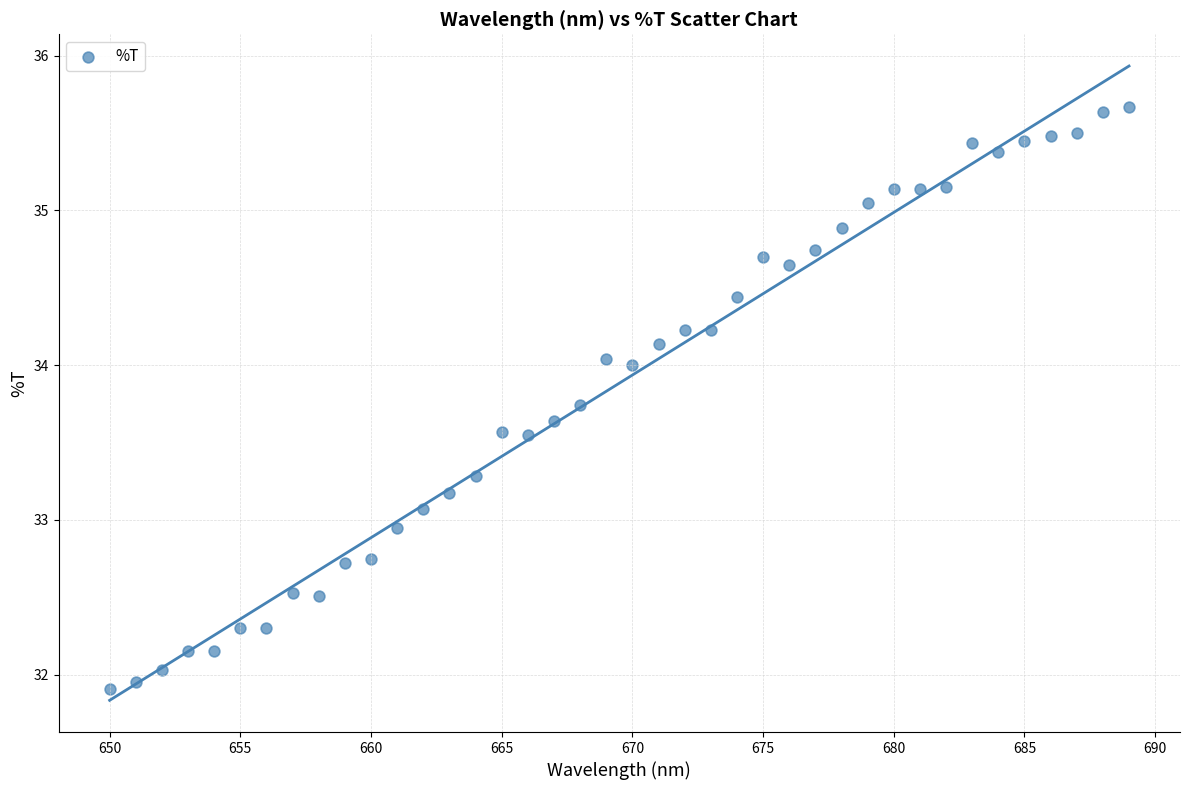

What is the range of X values (max minus min)?

39.0